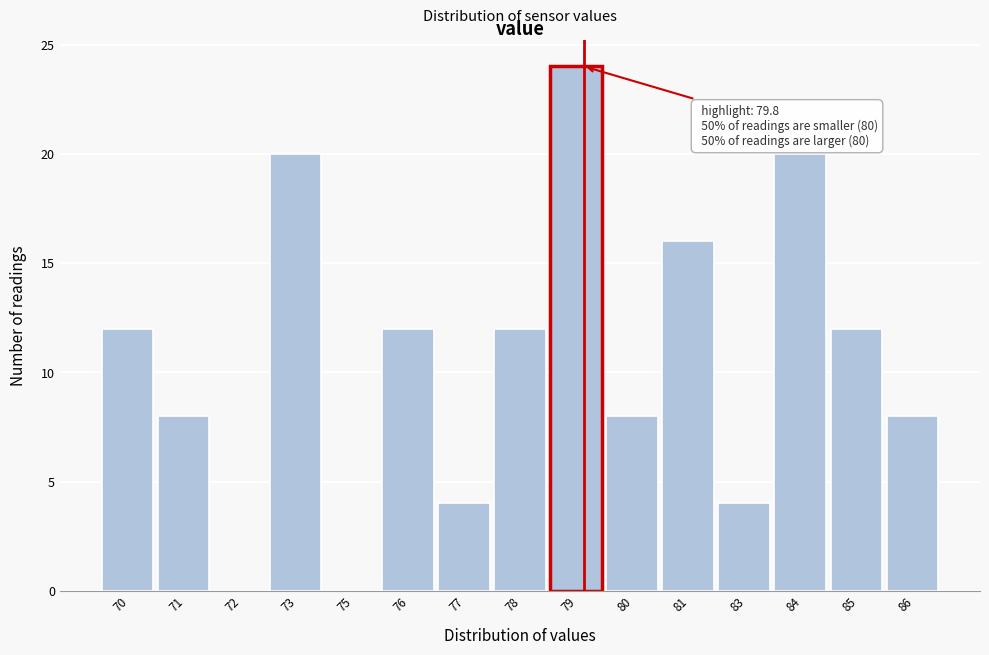

Reading right to left, transcribe all the data shown in this chart.

86=8	85=12	84=20	83=4	81=16	80=8	79=24	78=12	77=4	76=12	75=0	73=20	72=0	71=8	70=12